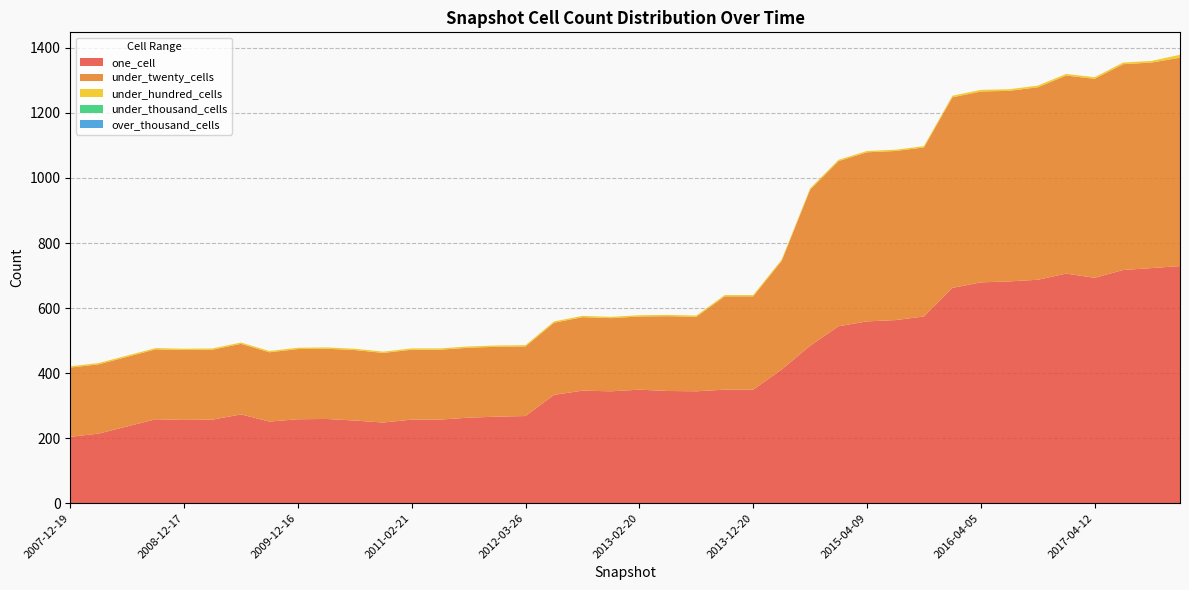

Reading left to right, extract all data points from this chart.

one_cell: 204	214	236	258	256	257	273	251	258	259	254	248	257	257	263	266	268	333	346	344	349	345	344	349	349	411	484	544	559	563	574	662	679	682	687	706	693	717	723	729
under_twenty_cells: 213	213	214	215	215	215	217	213	216	216	217	214	215	215	215	215	214	222	226	225	225	230	229	287	287	334	480	508	520	520	520	586	587	586	592	609	612	633	632	641
under_hundred_cells: 4	4	4	4	4	4	4	4	4	4	4	4	4	4	4	4	4	4	4	4	4	4	4	4	4	4	4	4	4	4	4	5	5	5	5	5	5	5	5	9
under_thousand_cells: 0	0	0	0	0	0	0	0	0	0	0	0	0	0	0	0	0	0	0	0	0	0	0	0	0	0	0	0	0	0	0	0	0	0	0	0	0	0	0	0
over_thousand_cells: 0	0	0	0	0	0	0	0	0	0	0	0	0	0	0	0	0	0	0	0	0	0	0	0	0	0	0	0	0	0	0	0	0	0	0	0	0	0	0	0